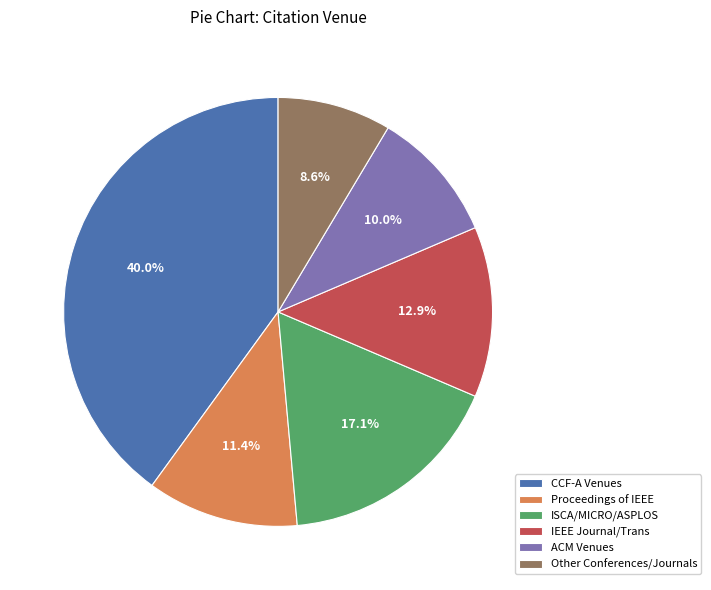

How many slices are in this pie chart?

6